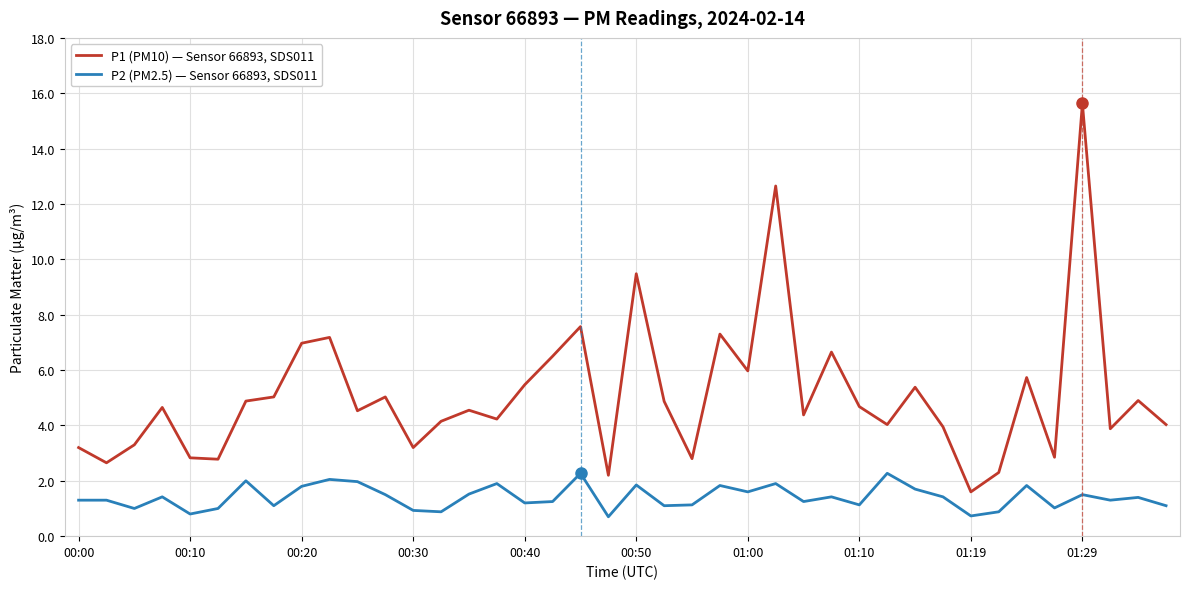

What is the difference between the maximum and minimum values in the P1 (PM10) — Sensor 66893, SDS011 series?

14.0